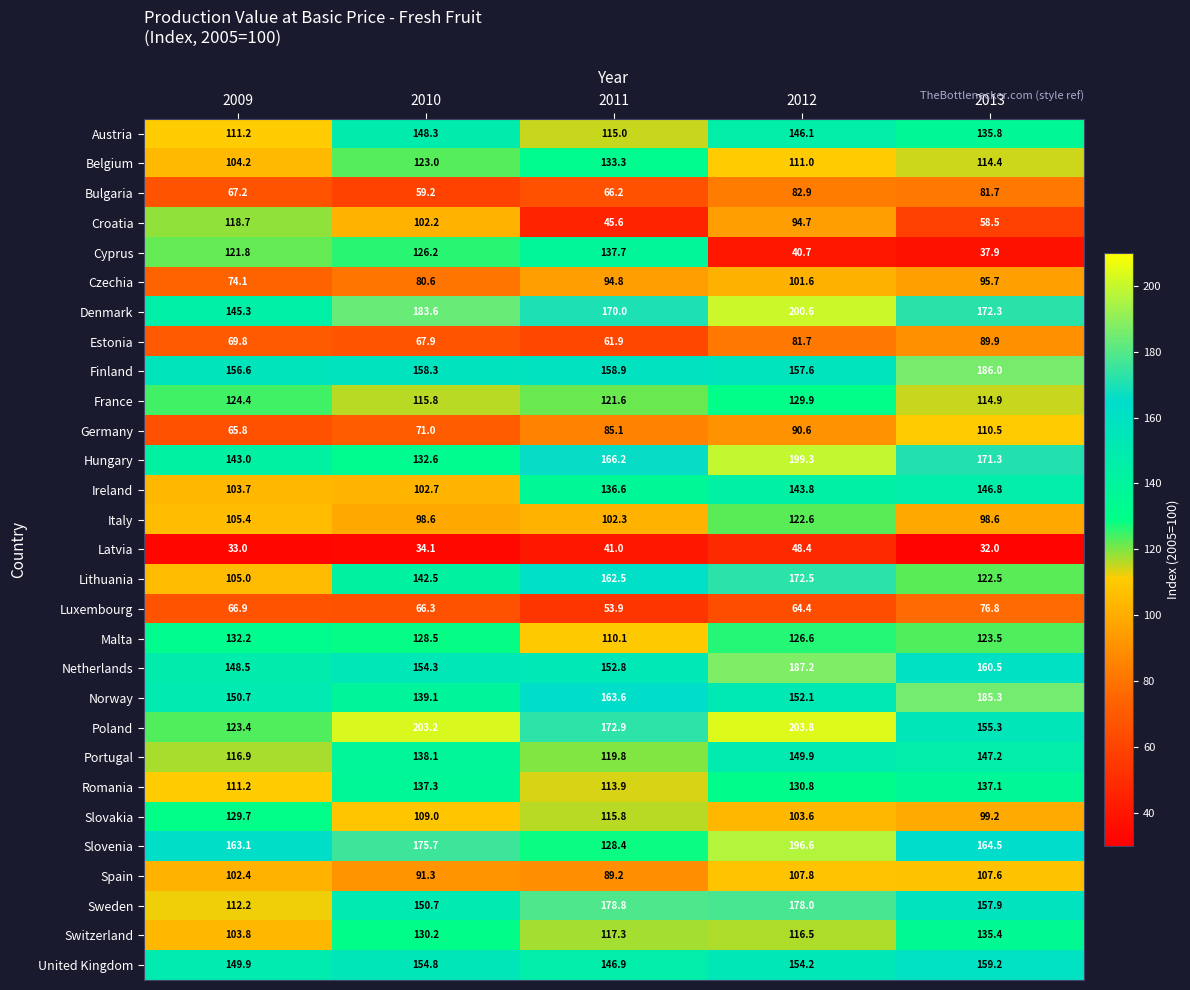

The Poland series shows 123.4 at 2009. True or false?

True